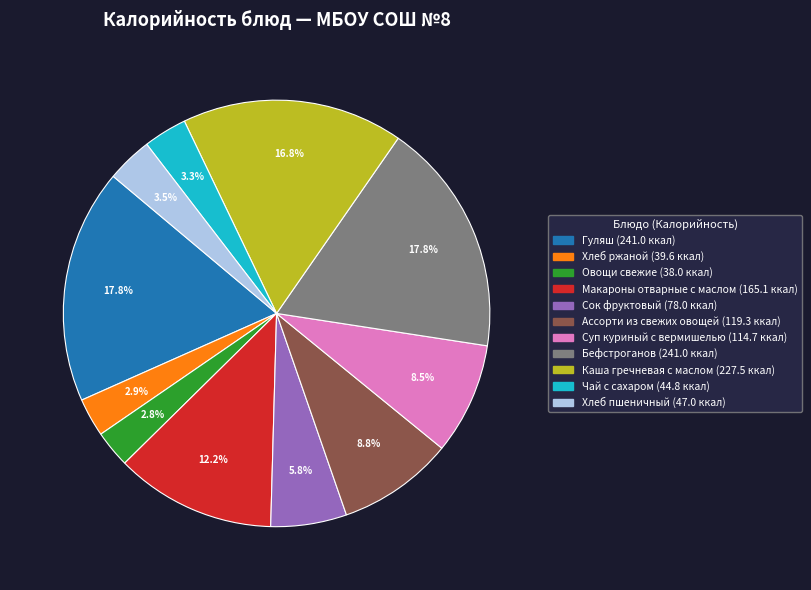

Does any single category account for the majority?

No